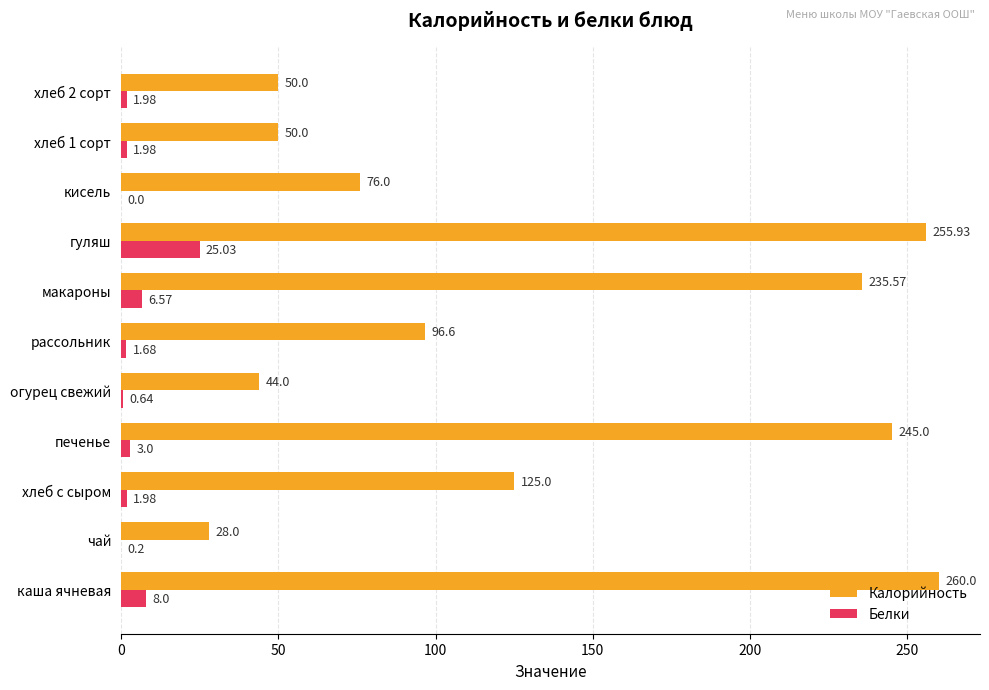

Where is Калорийность nearest to the value 144?

хлеб с сыром